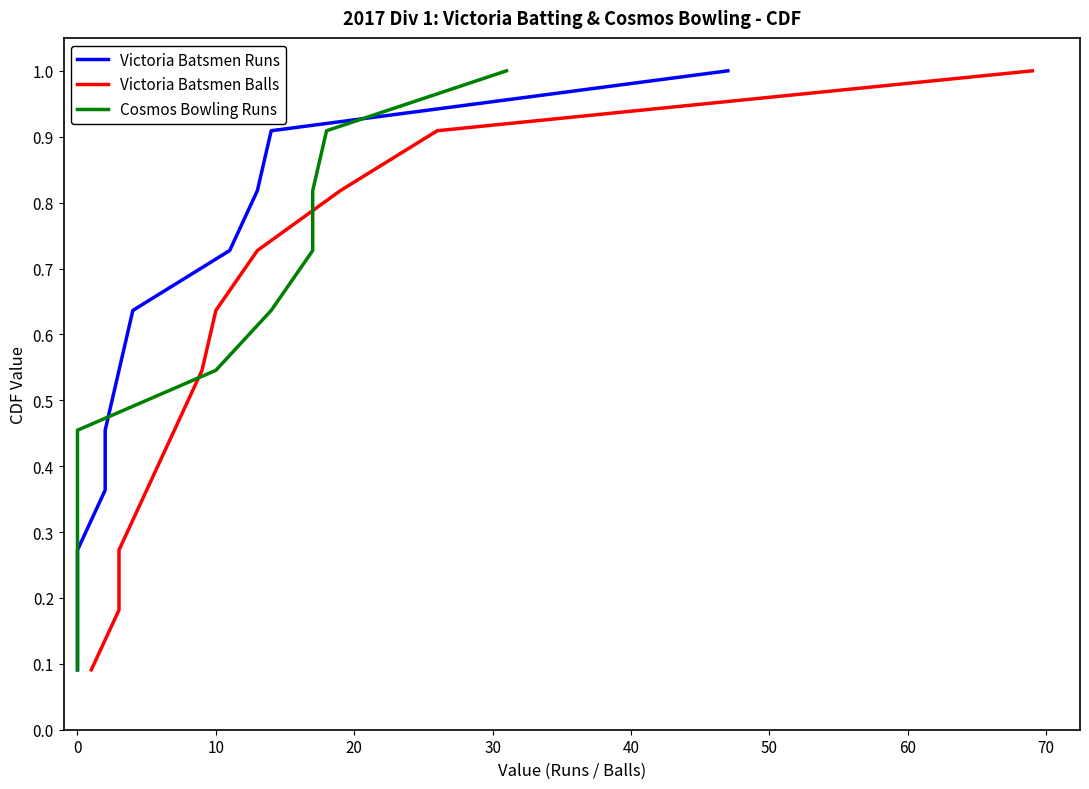

Does the chart have visible grid lines?

No